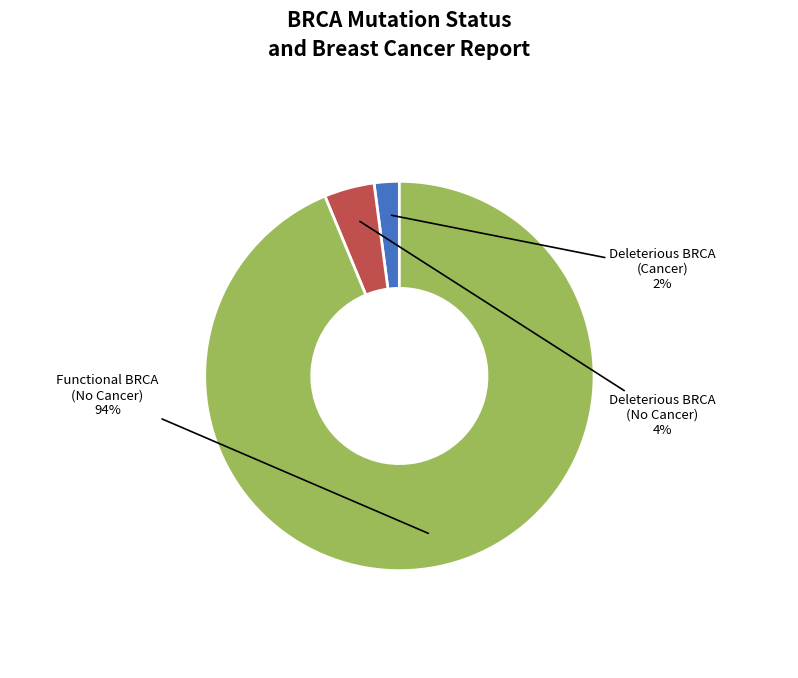

Is there a majority slice in this chart?

Yes